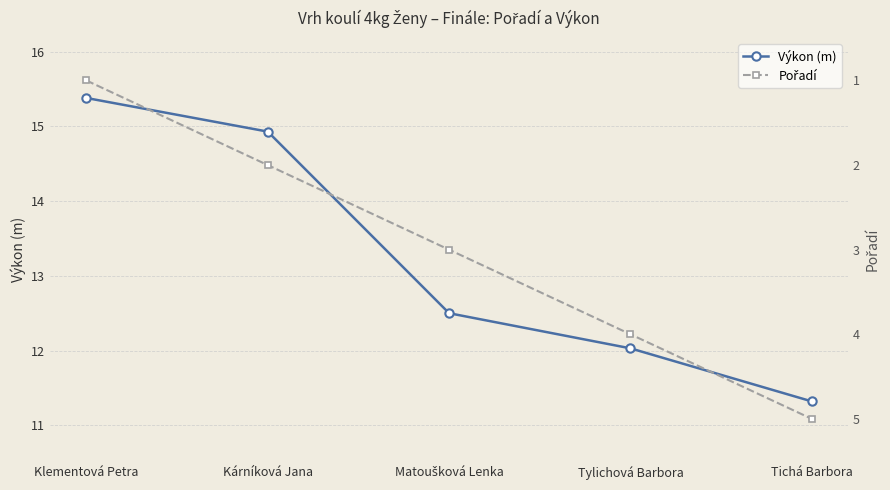

List the series in order of their peak value, highest first.

Výkon (m), Pořadí